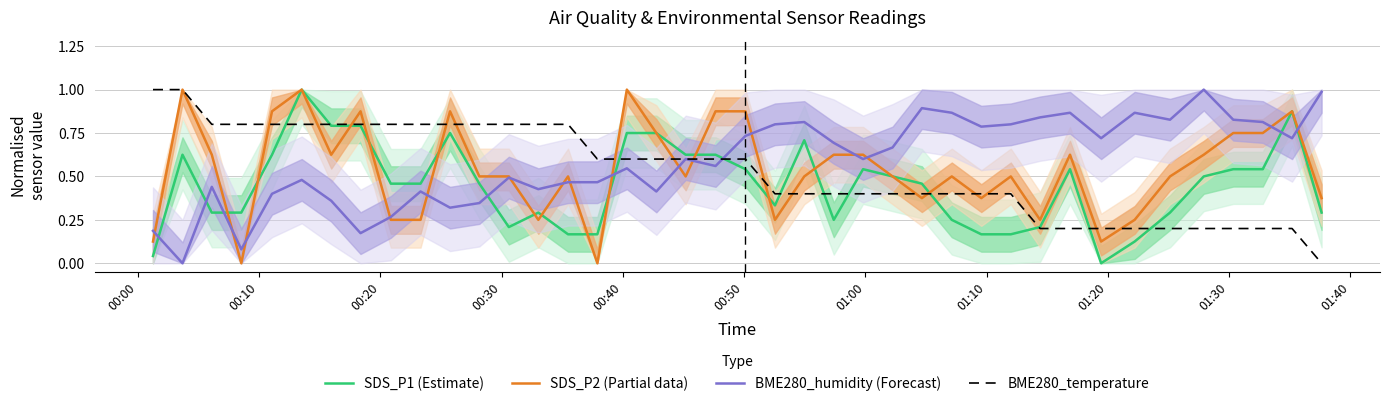

How many interior local peaks does the BME280_humidity (Forecast) series have?

11